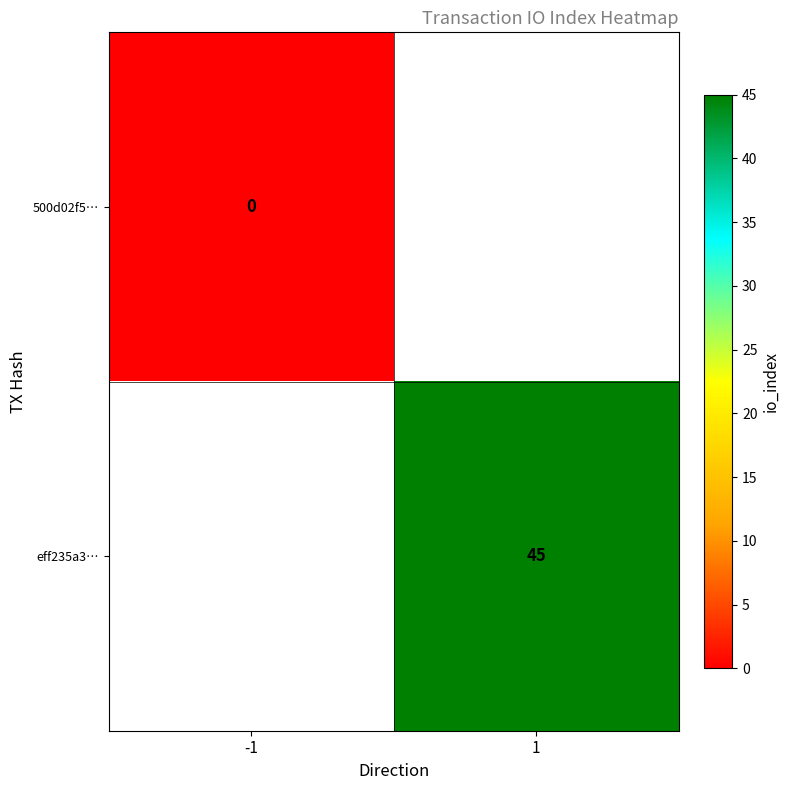

The value of eff235a3… at 1 is 78. True or false?

False